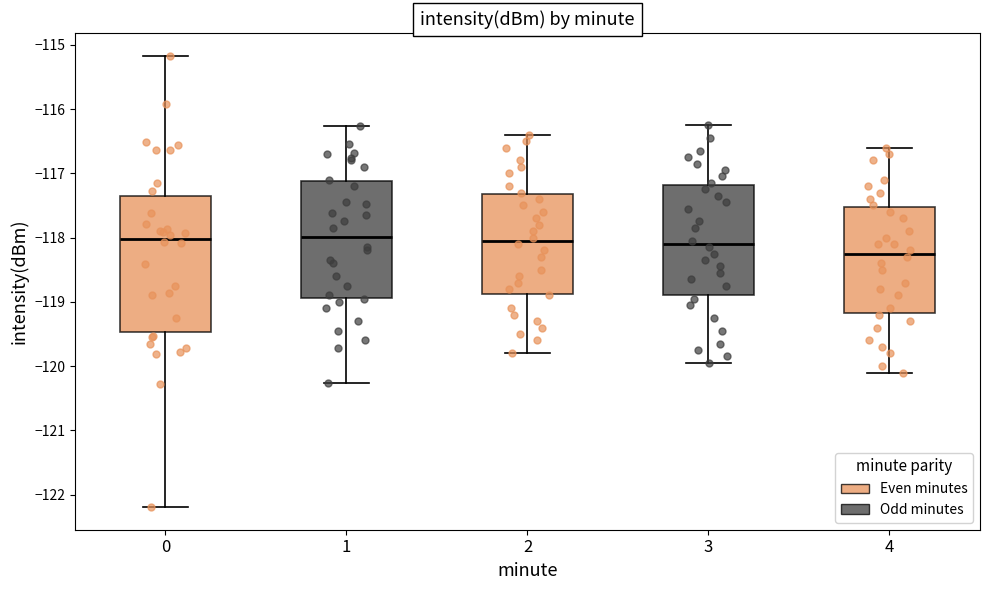

Which box's median line is the lowest?

4